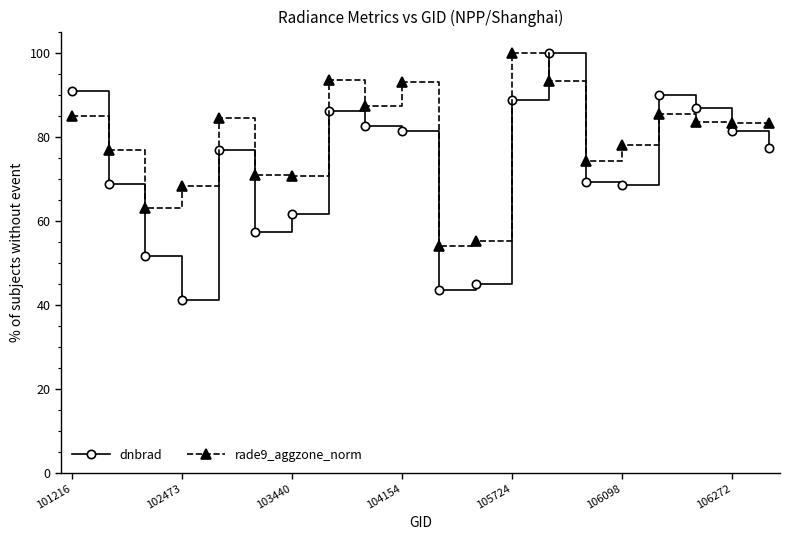

True or false: dnbrad and rade9_aggzone_norm intersect in this chart.

True